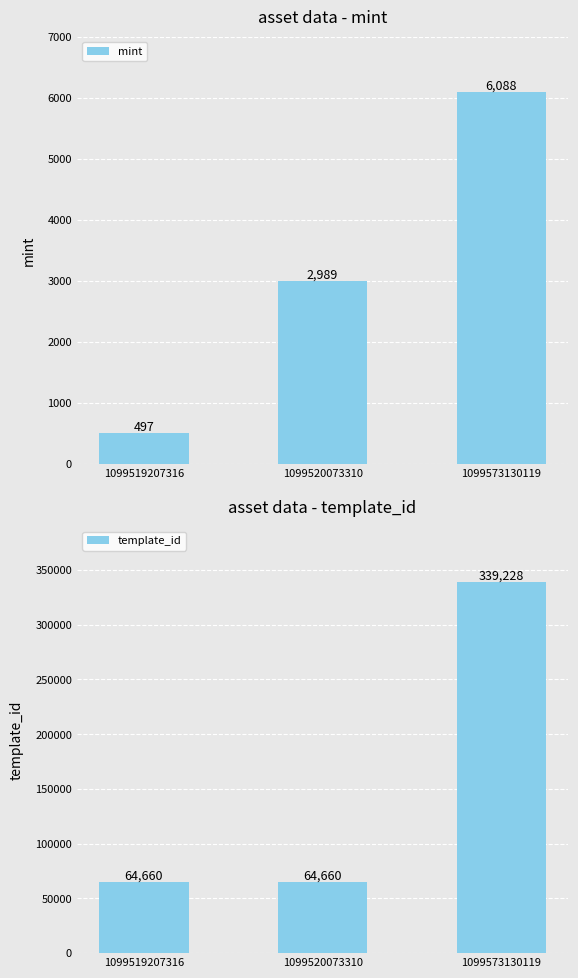

Which series has the widest spread of values?

template_id